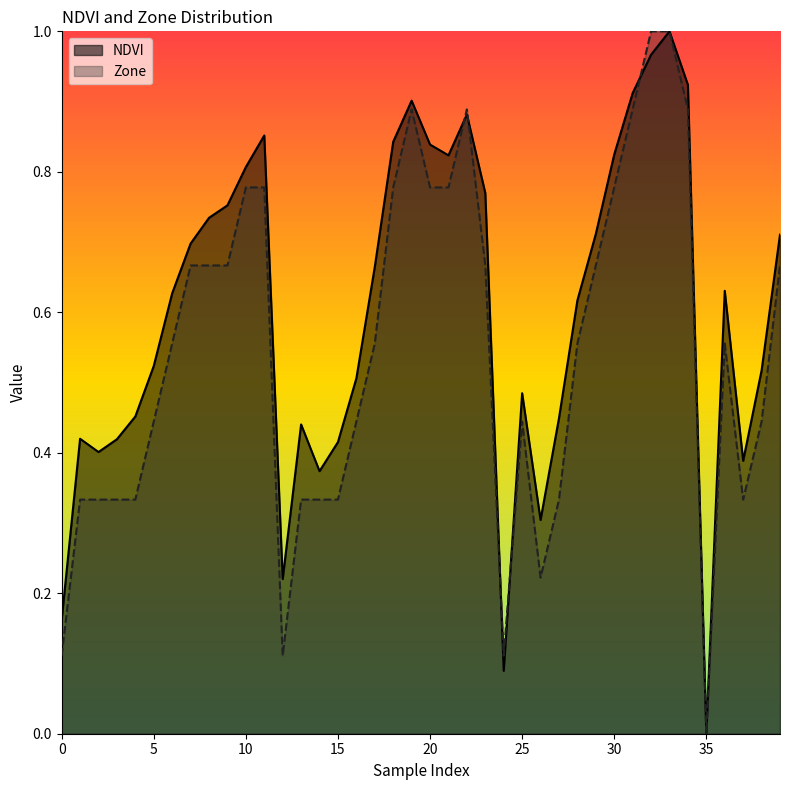

At how many categories does at least one series exceed 0?

39